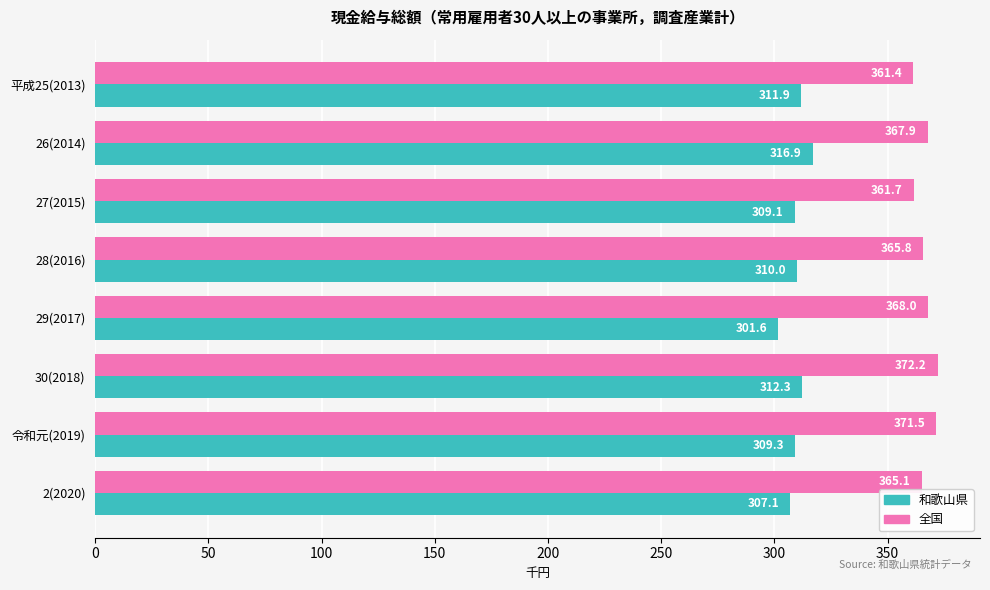

Which label corresponds to the largest value in the chart?

30(2018)